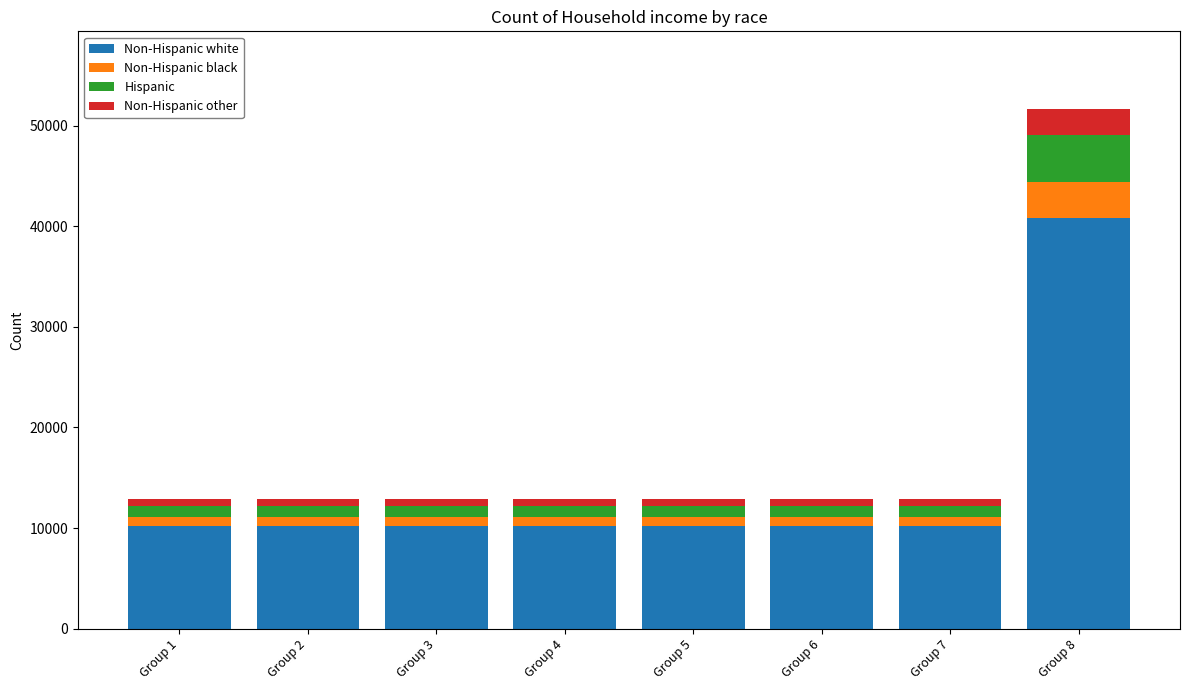

How many distinct data groups are displayed?

4